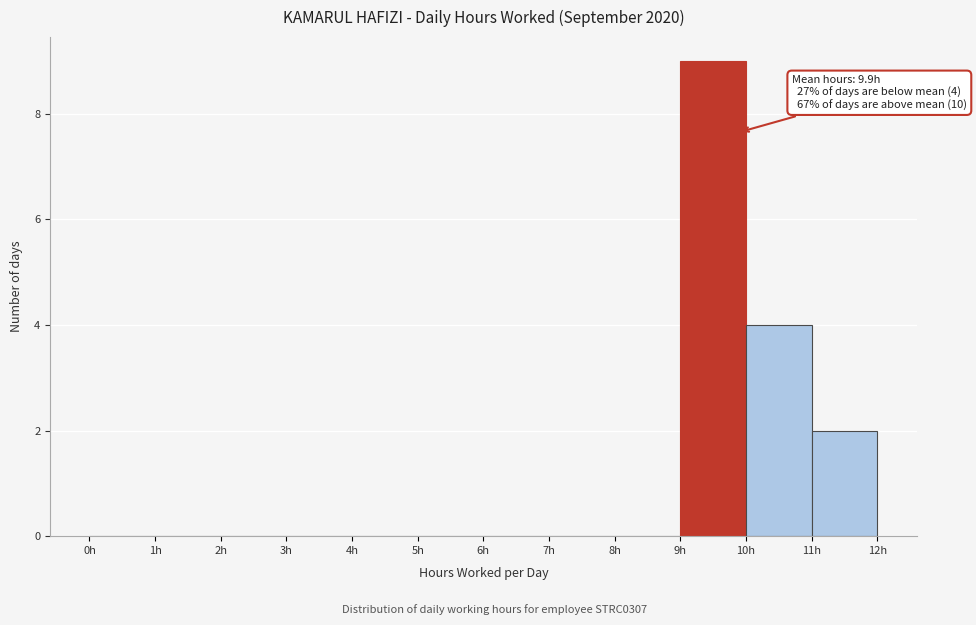

Which range on the x-axis has the tallest bar?

9 to 10